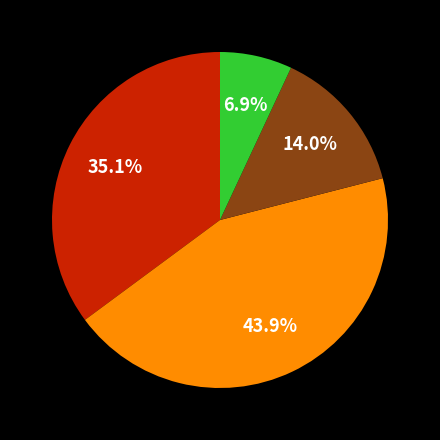

How many slices are in this pie chart?

4